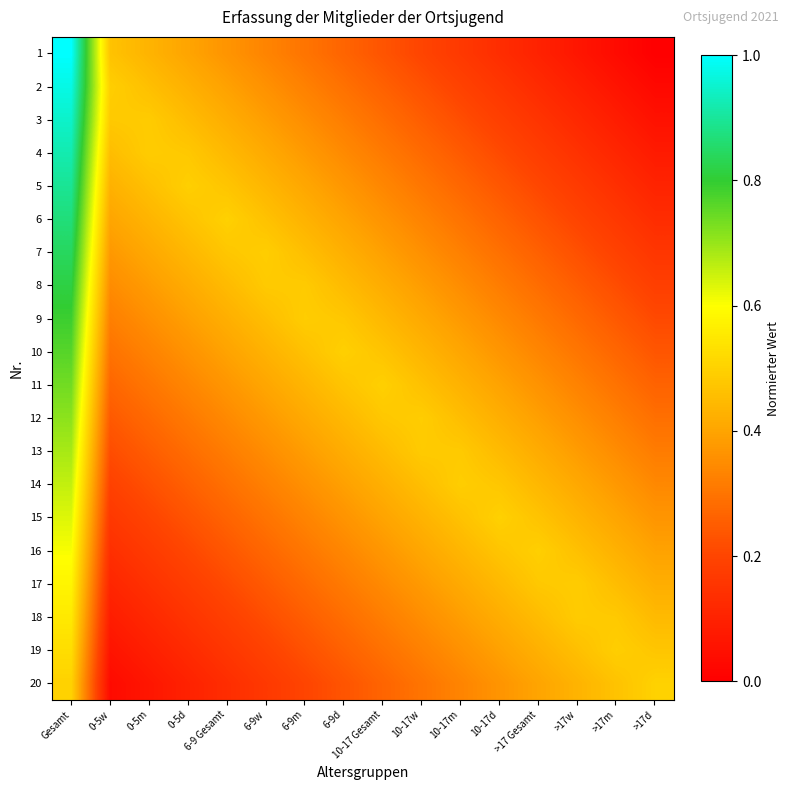

What is the spread (max minus min) of values at 6-9d?

0.3